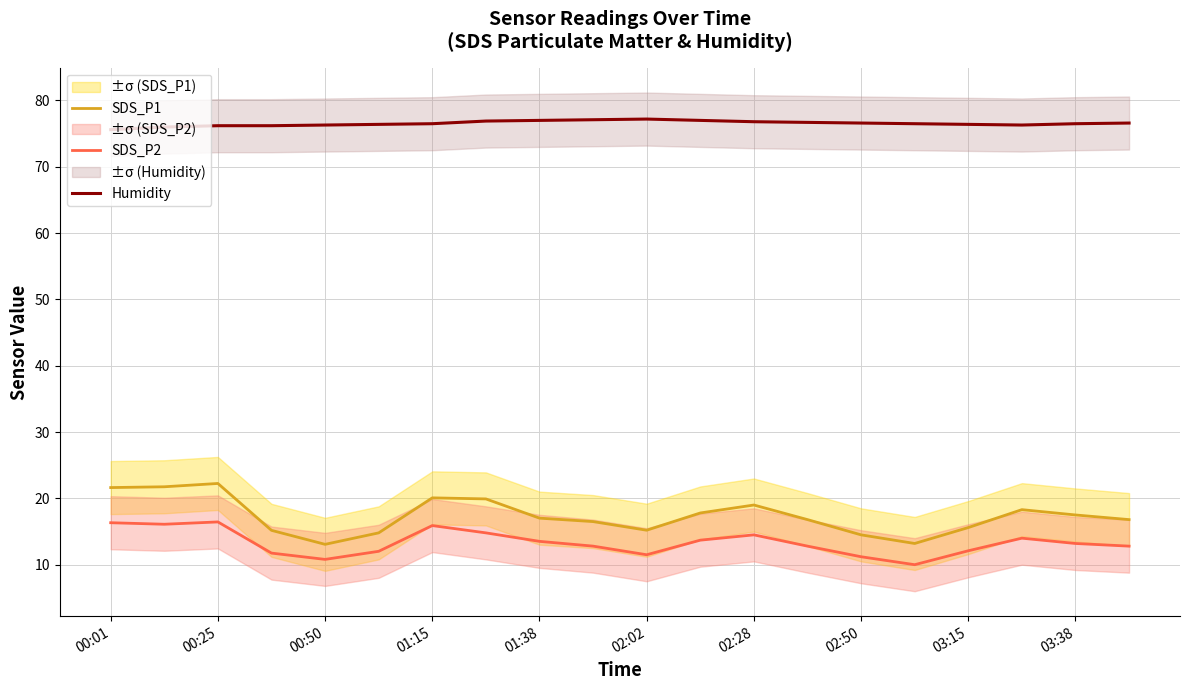

The value of SDS_P1 at 00:01 is 32.4. True or false?

False